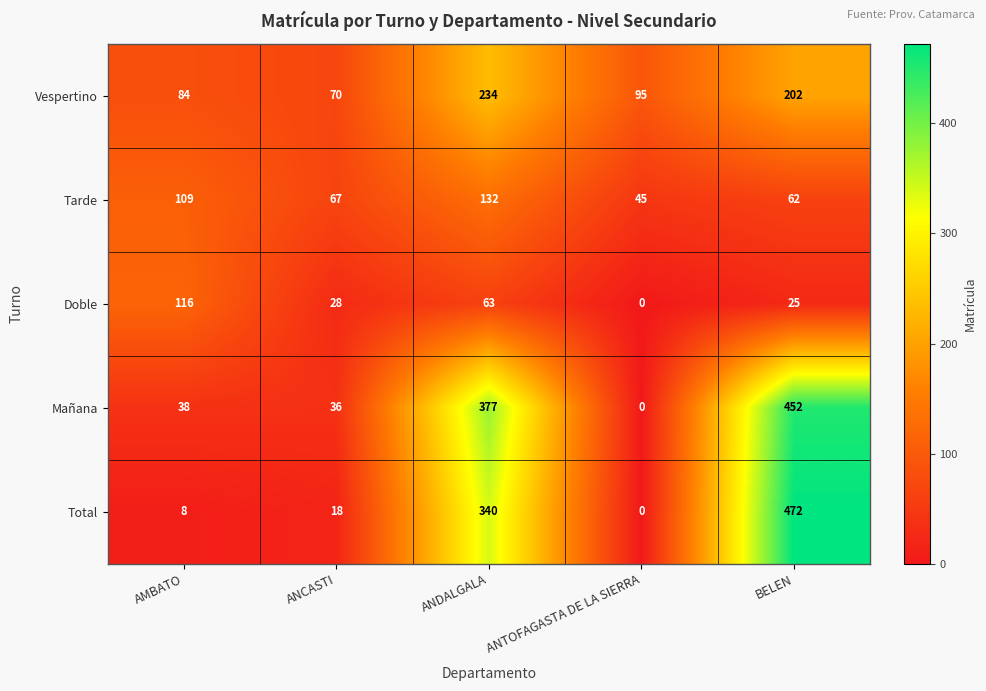

At how many categories does at least one series exceed 425?

1